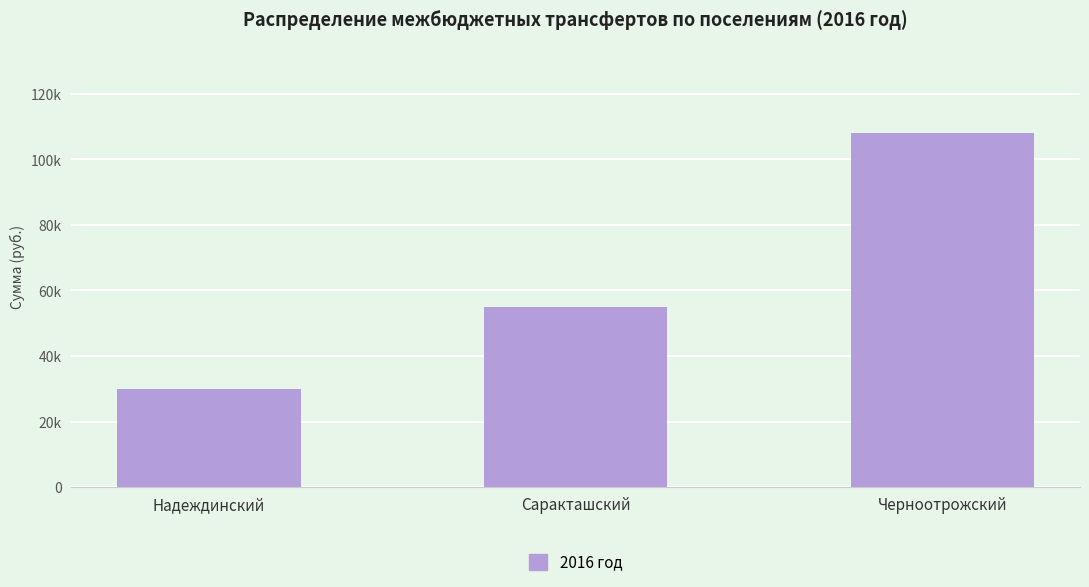

True or false: the data shows 34943 at Саракташский.

False